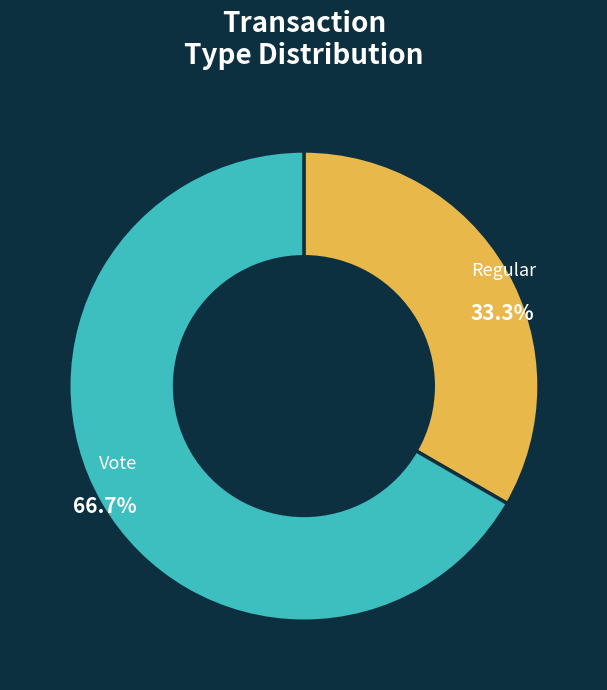

Is there a majority slice in this chart?

Yes